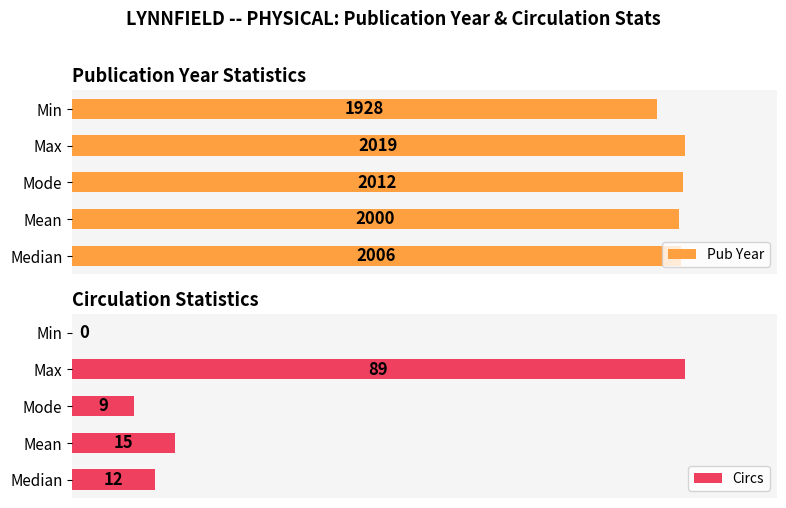

How many groups of bars are there?

5